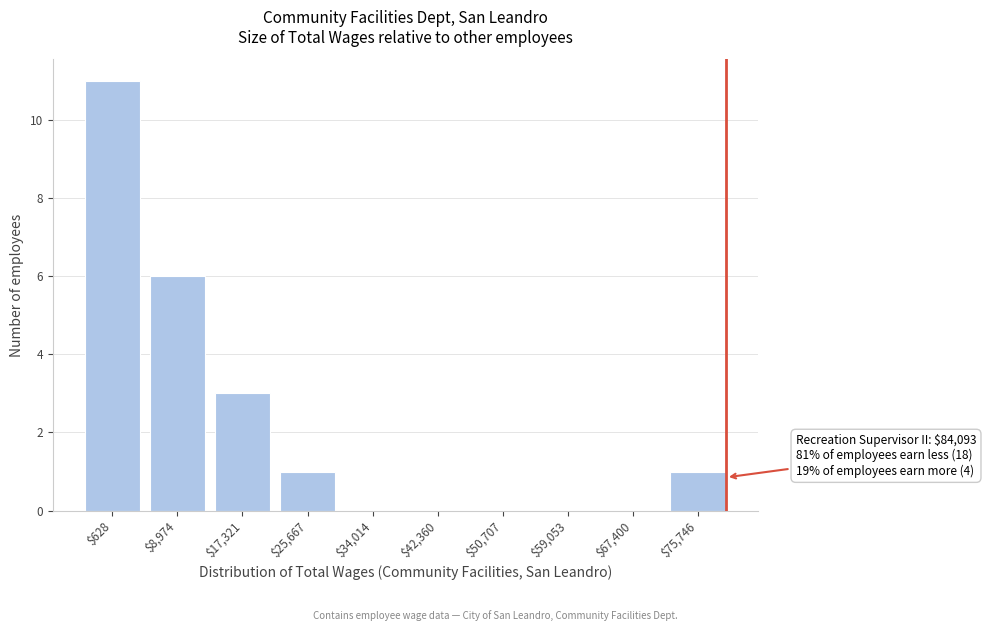

What is the sum of all values?

22